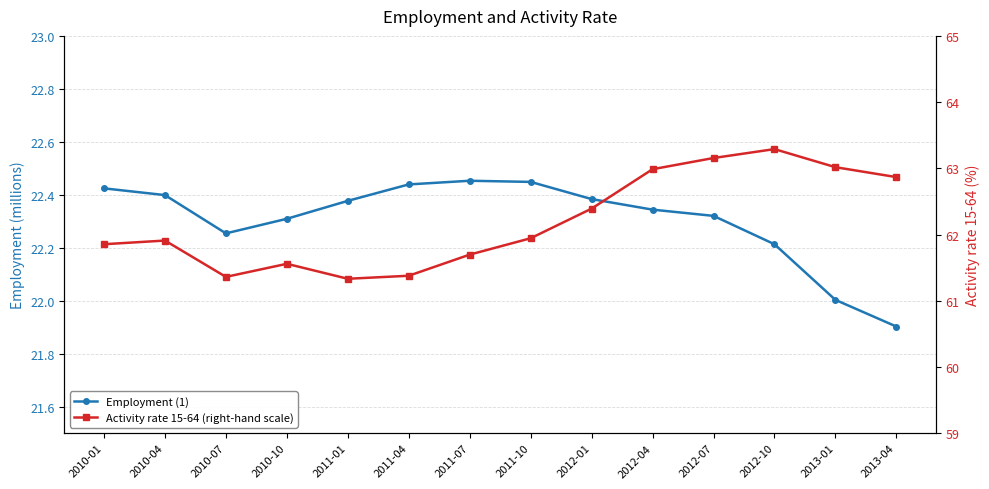

Is the value of Activity rate 15-64 (right-hand scale) at 2012-04 greater than the value of Employment (1) at 2010-10?

Yes